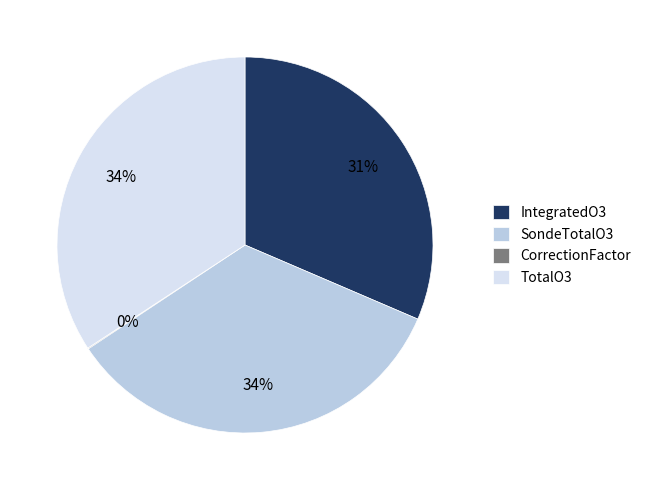

To the nearest percent, what portion does IntegratedO3 represent?

31%